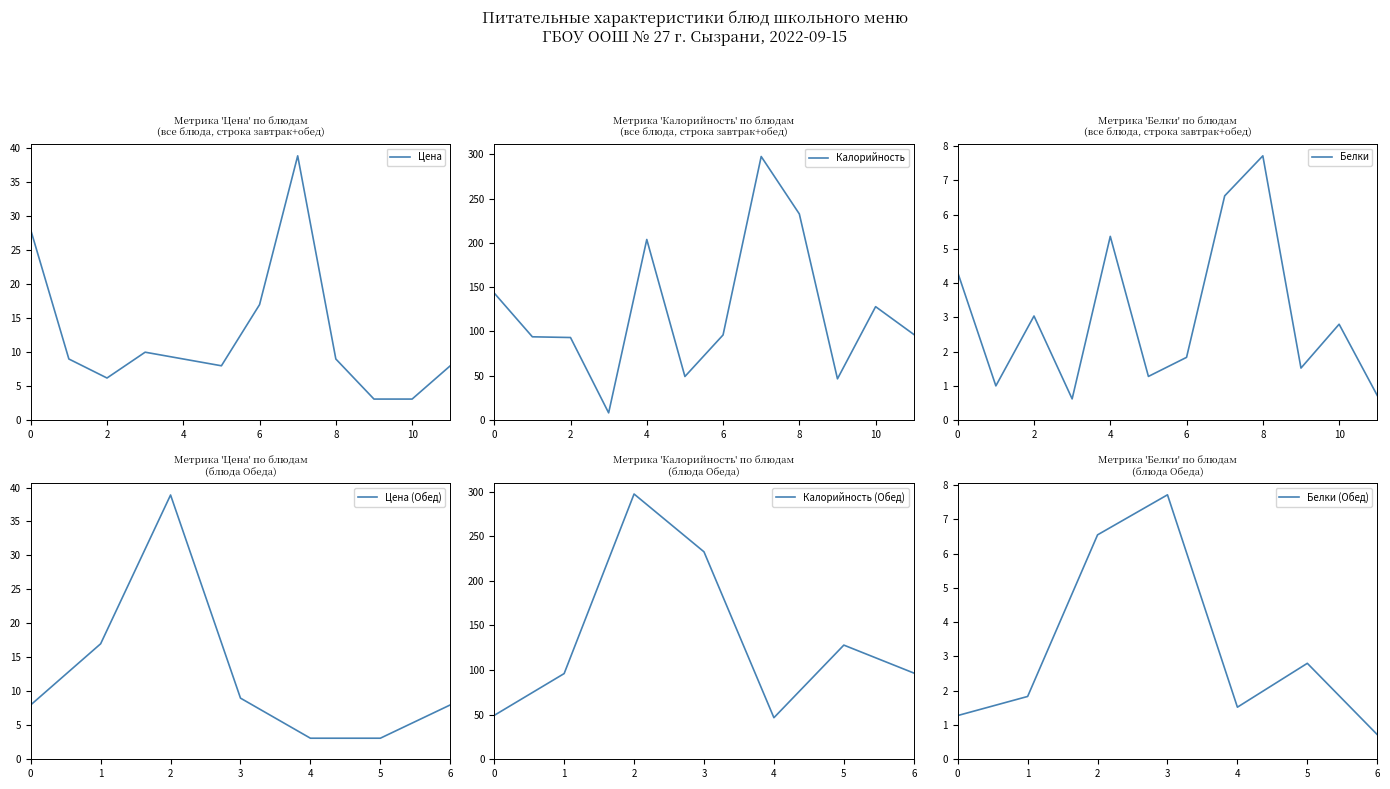

True or false: Калорийность has a value of 369.7 at 8.

False